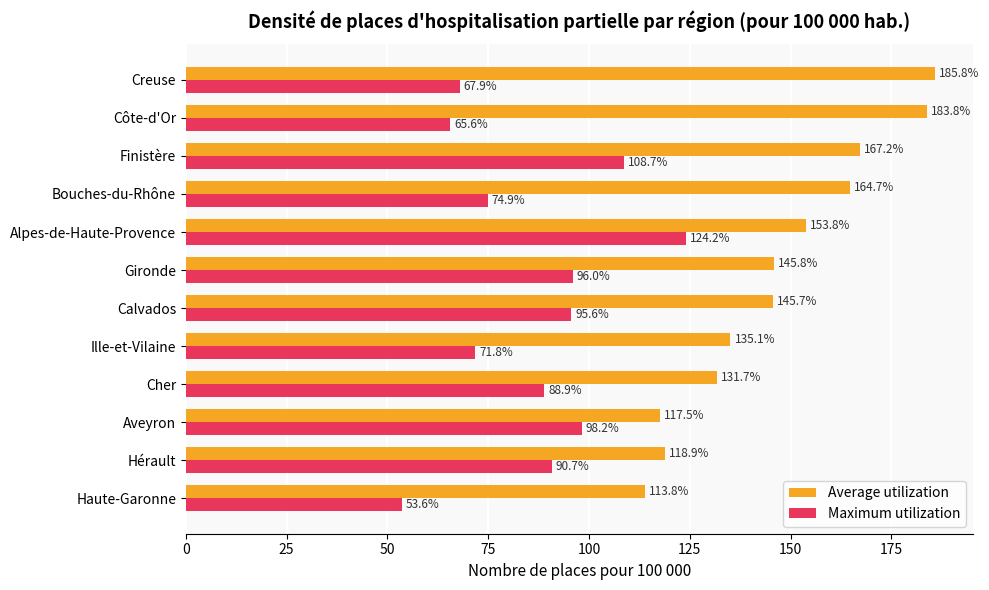

Which category has the highest value in the Maximum utilization series?

Alpes-de-Haute-Provence